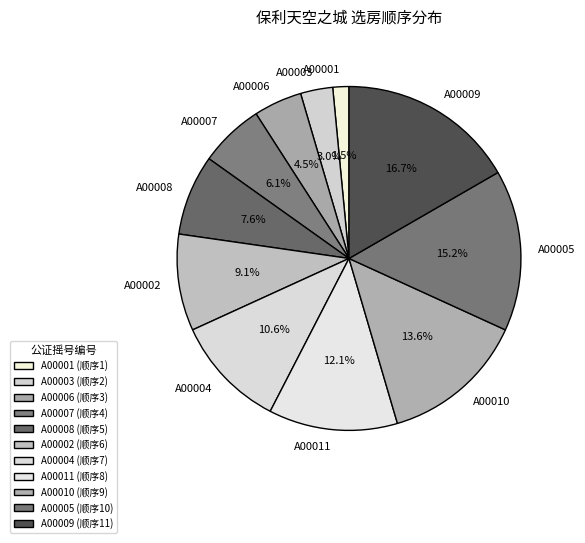

What is the ratio of the value at A00005 to the value at A00010?

1.1